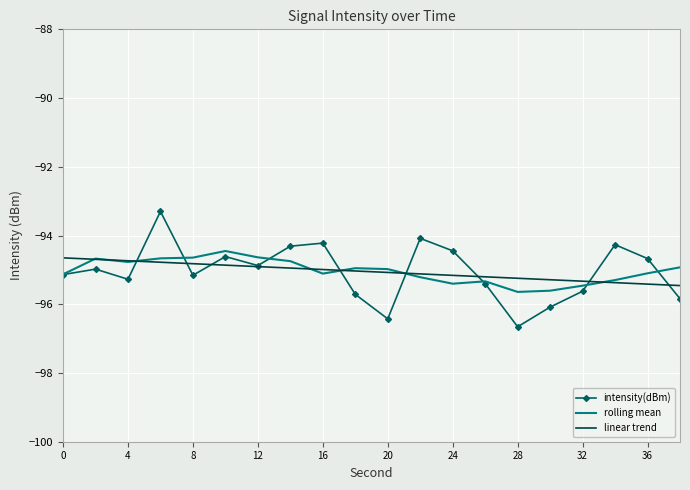

What is the minimum value for linear trend?

-95.5